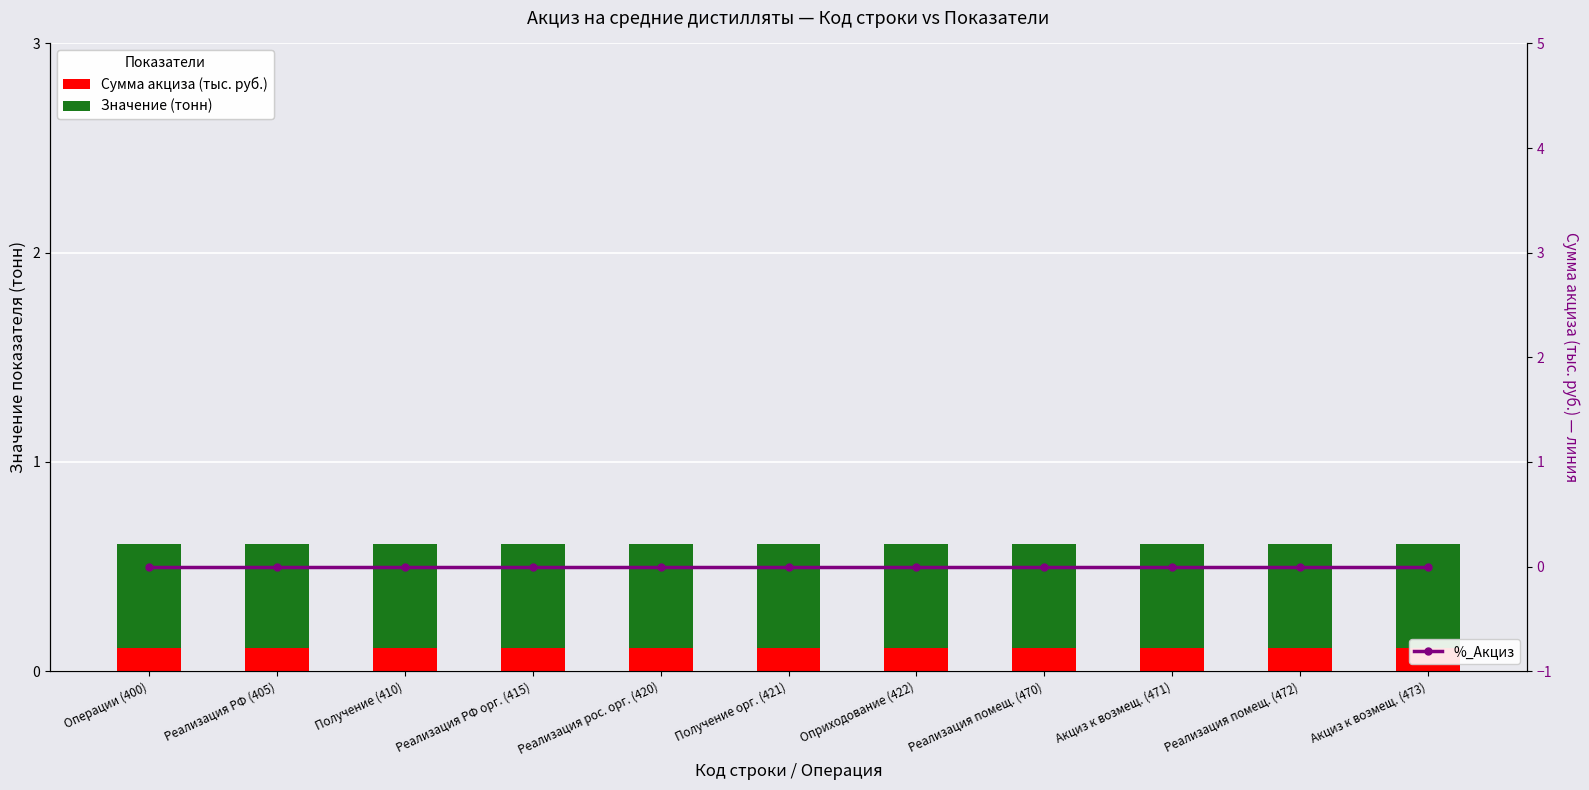

True or false: %_Акциз has a value of 0.0 at Реализация помещ. (470).

True